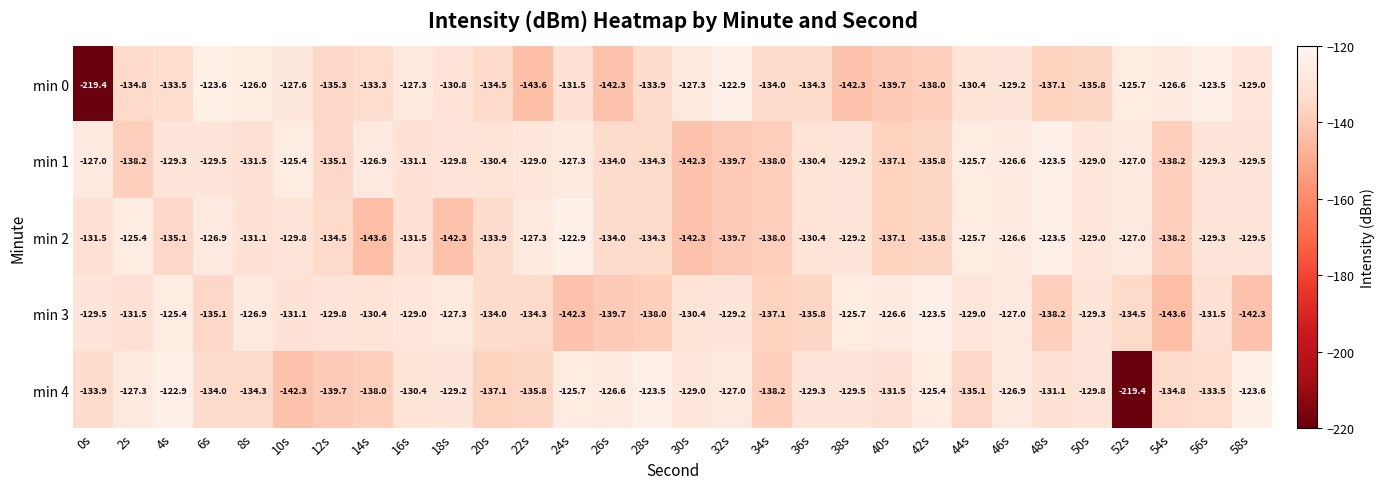

What is the spread (max minus min) of values at 46s?

2.6